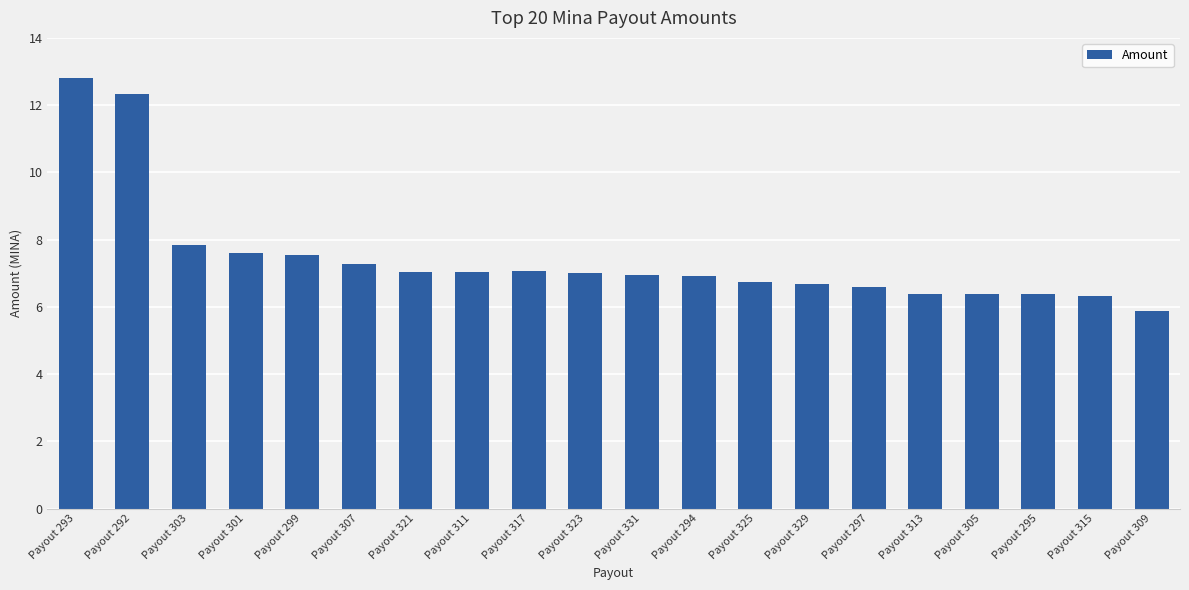

At which label is the value closest to 9?

Payout 303